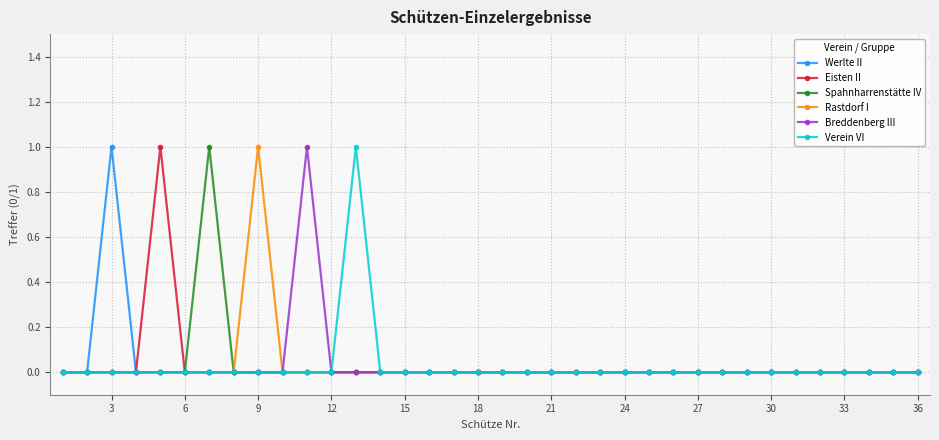

Is this an area chart (filled region under the line)?

No